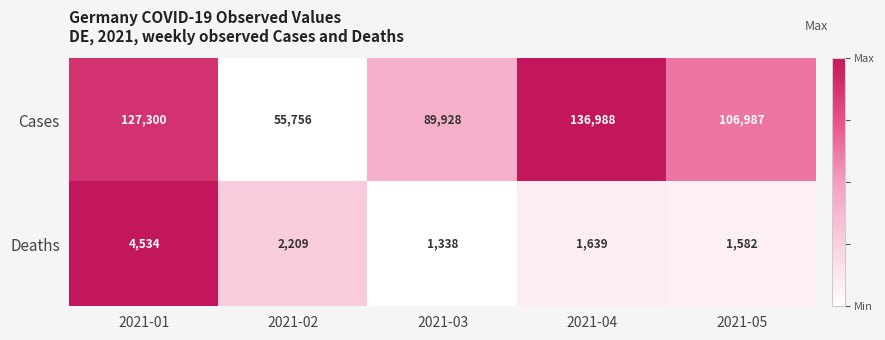

What is the greatest value displayed?

136988